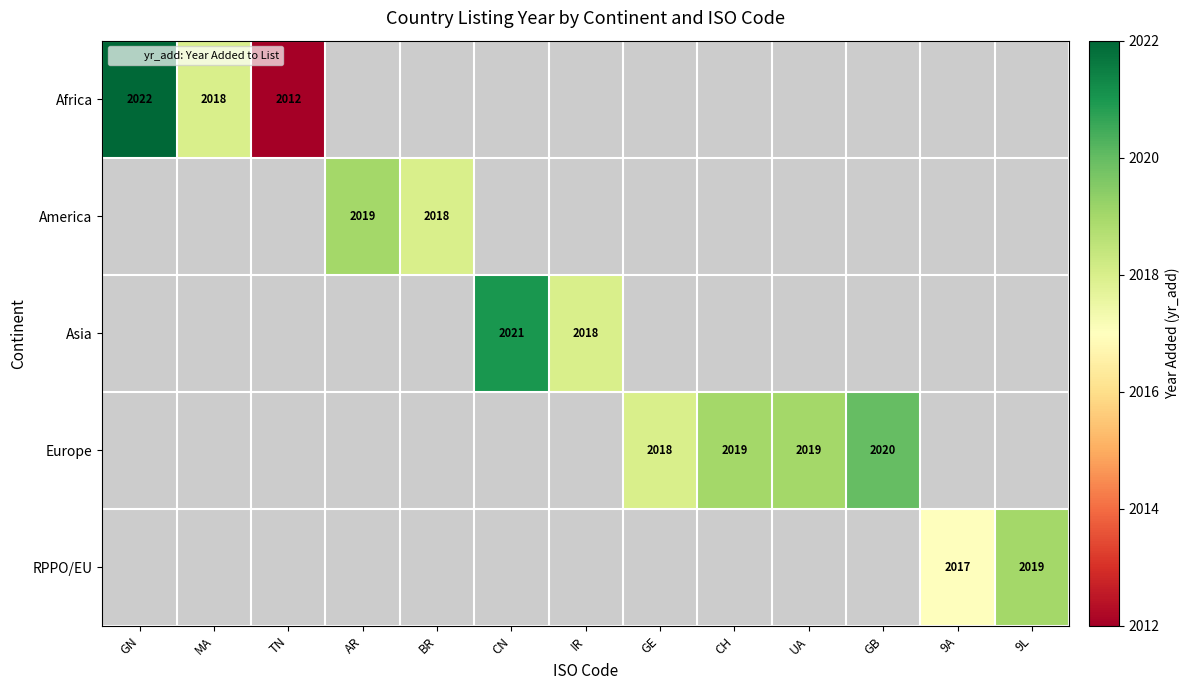

At how many categories does at least one series exceed 2018?

7